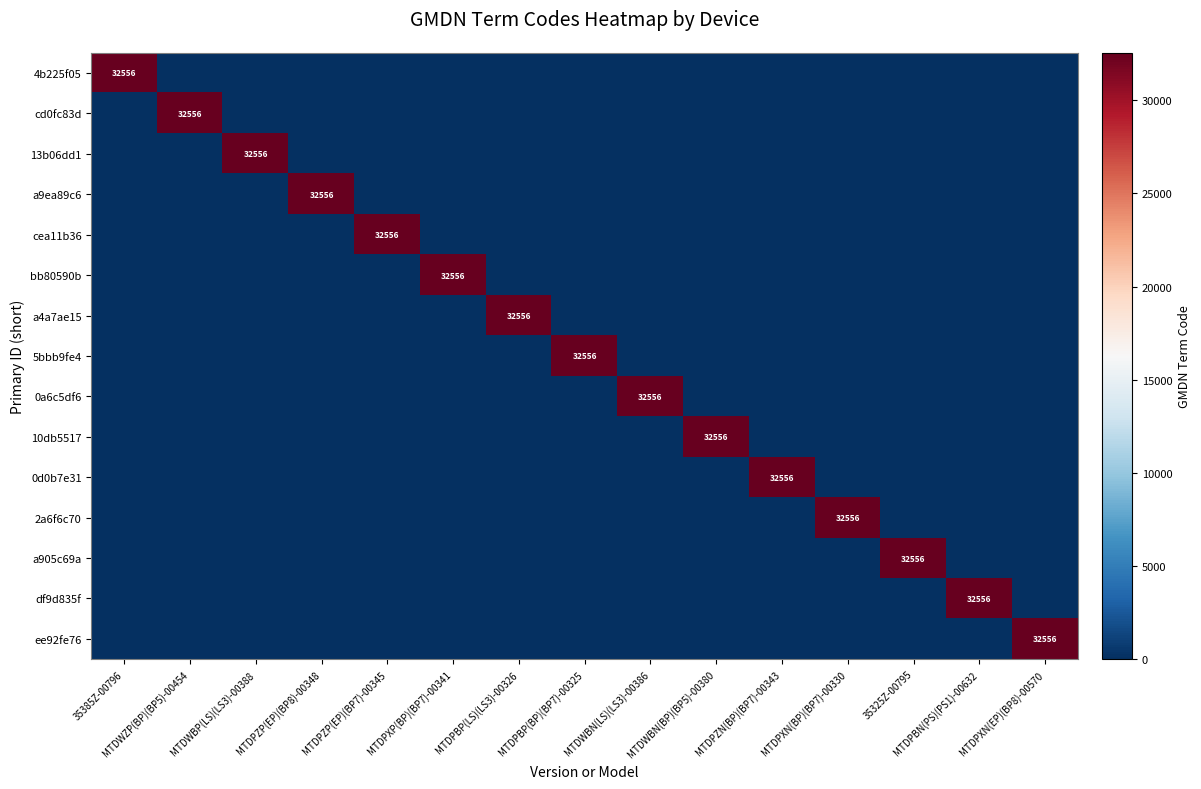

At MTDPXN(BP)(BP7)-00330, list the series in order from largest to smallest.

2a6f6c70, 4b225f05, cd0fc83d, 13b06dd1, a9ea89c6, cea11b36, bb80590b, a4a7ae15, 5bbb9fe4, 0a6c5df6, 10db5517, 0d0b7e31, a905c69a, df9d835f, ee92fe76